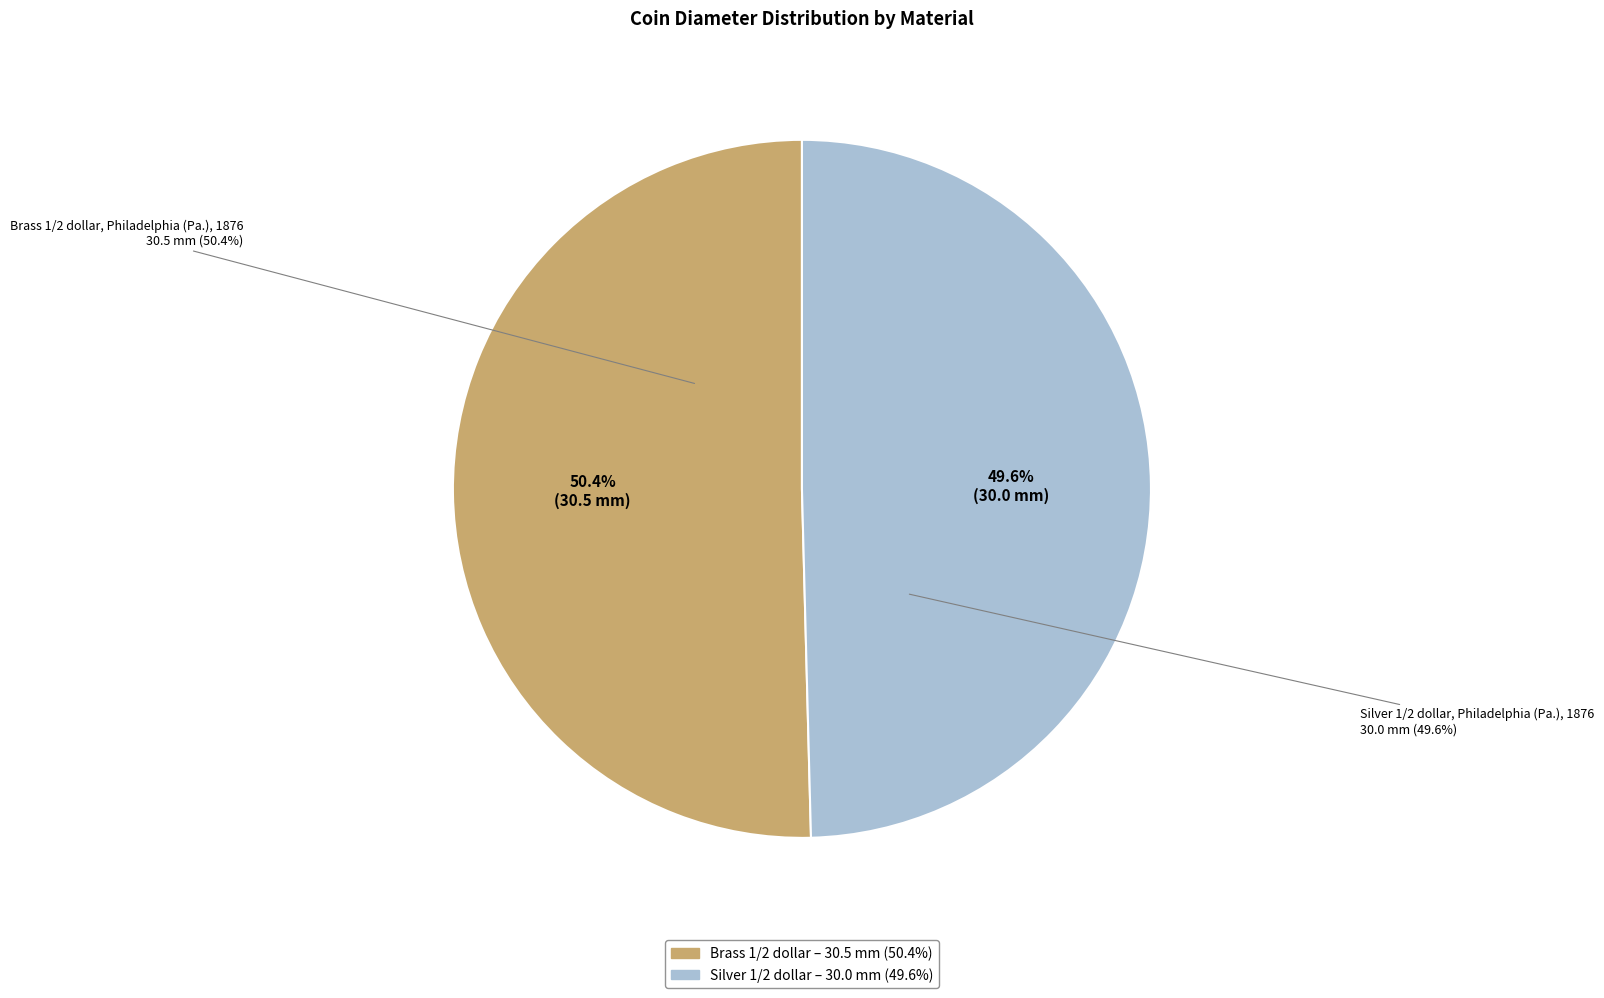

Rank the categories by value from highest to lowest.

Brass 1/2 dollar, Philadelphia (Pa.), 1876, Silver 1/2 dollar, Philadelphia (Pa.), 1876